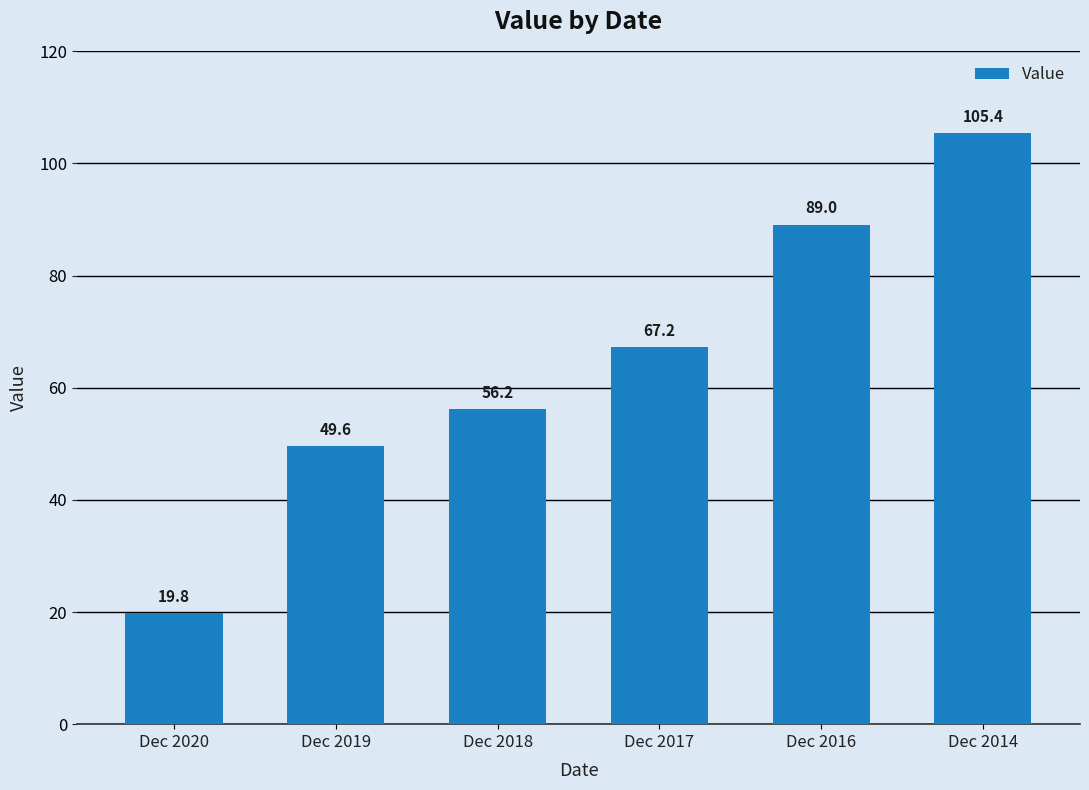

Which label corresponds to the largest value in the chart?

Dec 2014